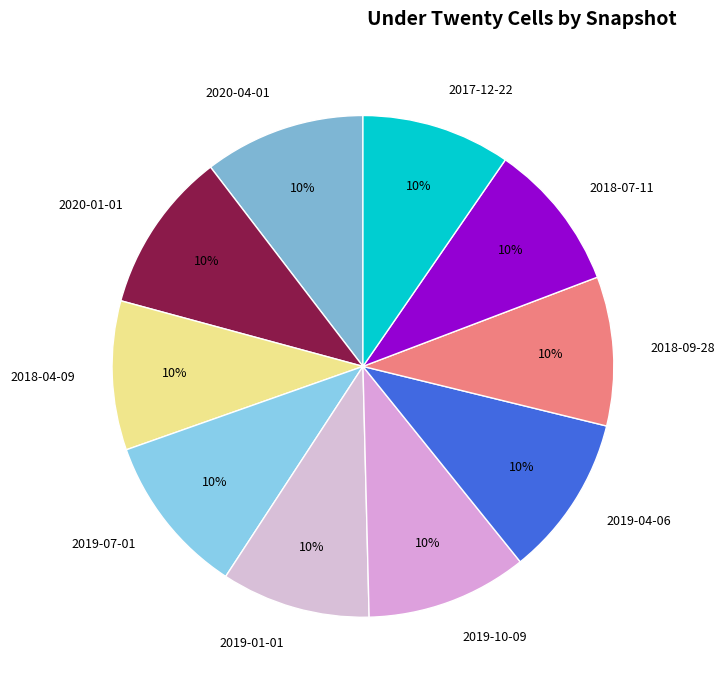

The 2020-01-01 slice represents 17% of the pie. True or false?

False